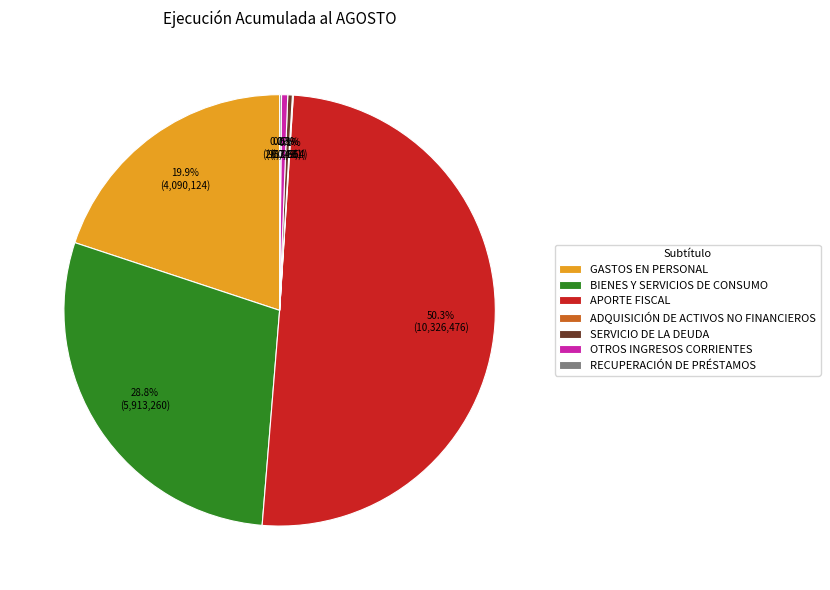

To the nearest percent, what is the average slice percentage?

14%